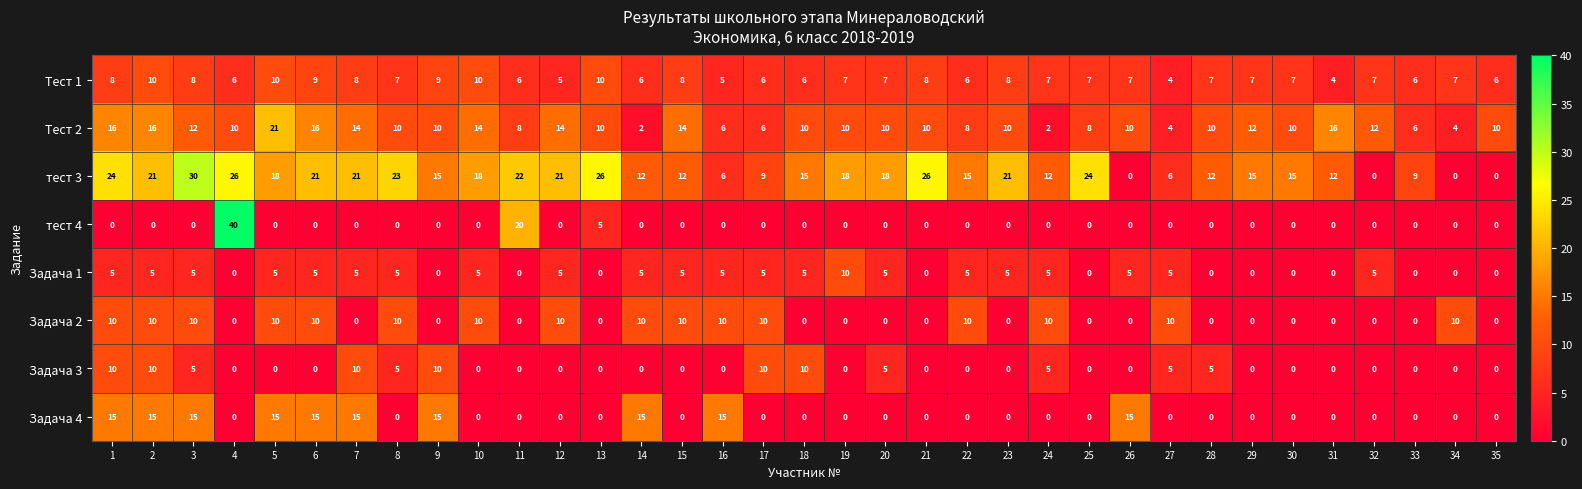

Count the Задача 3 values in the range 0 to 5.

29